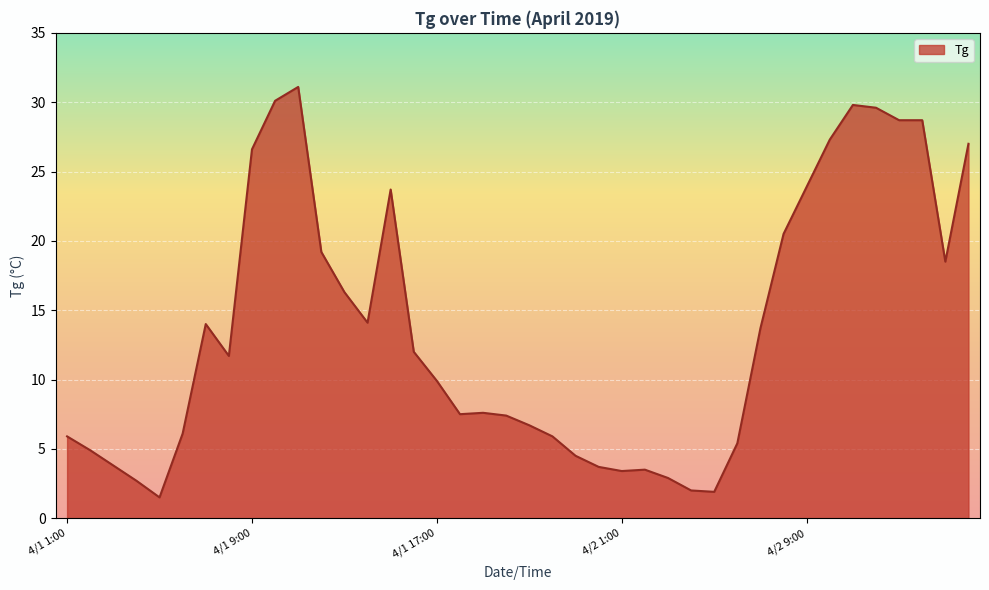

What is the maximum value shown in the chart?

31.1